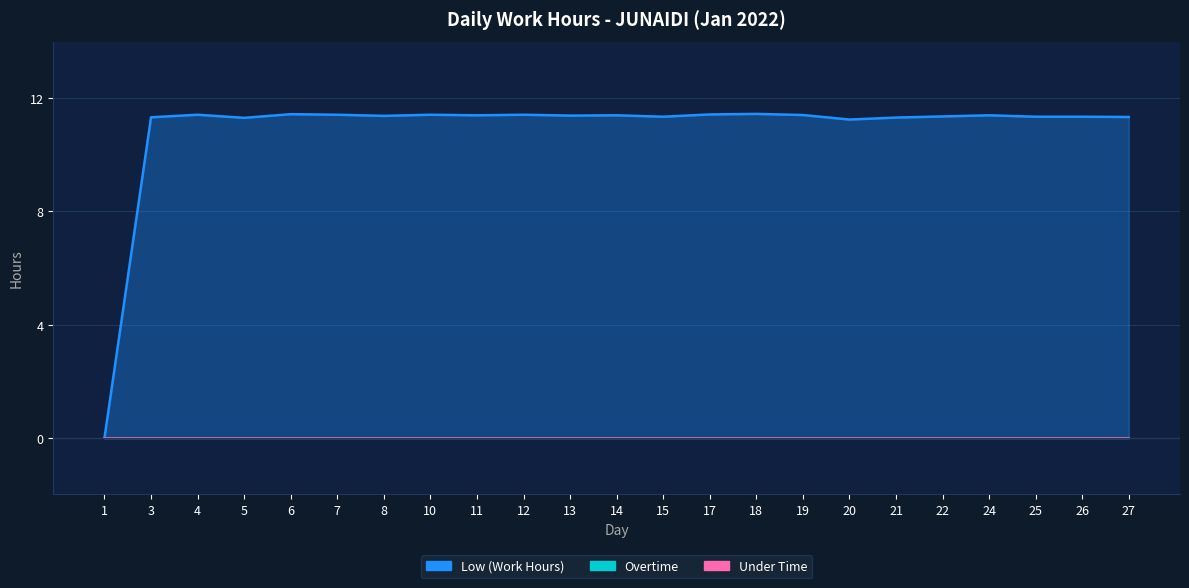

At how many categories does at least one series exceed 10?

22